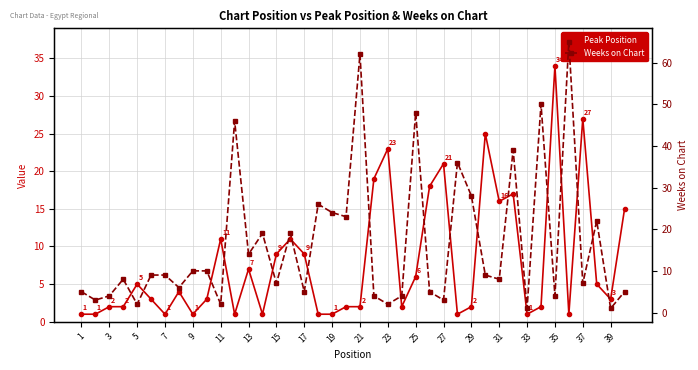

Is the value of Weeks on Chart at 27 greater than the value of Peak Position at 13?

No